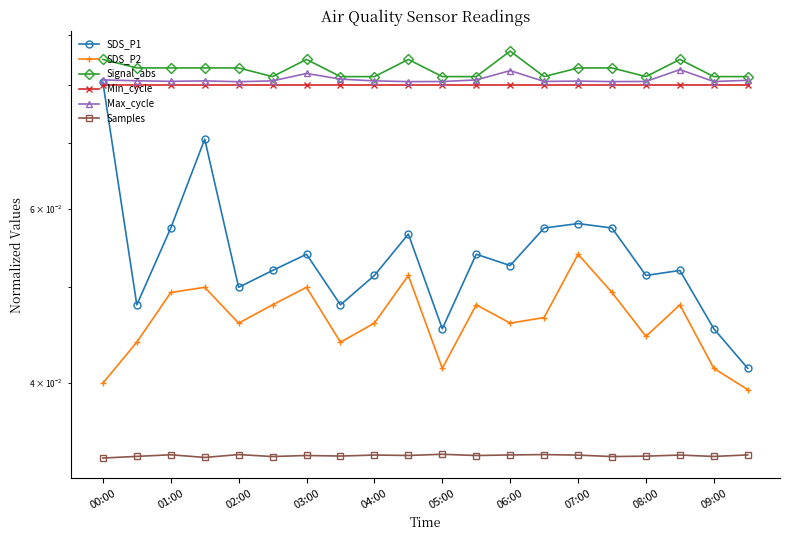

What is the sum of all Max_cycle values?

1.6